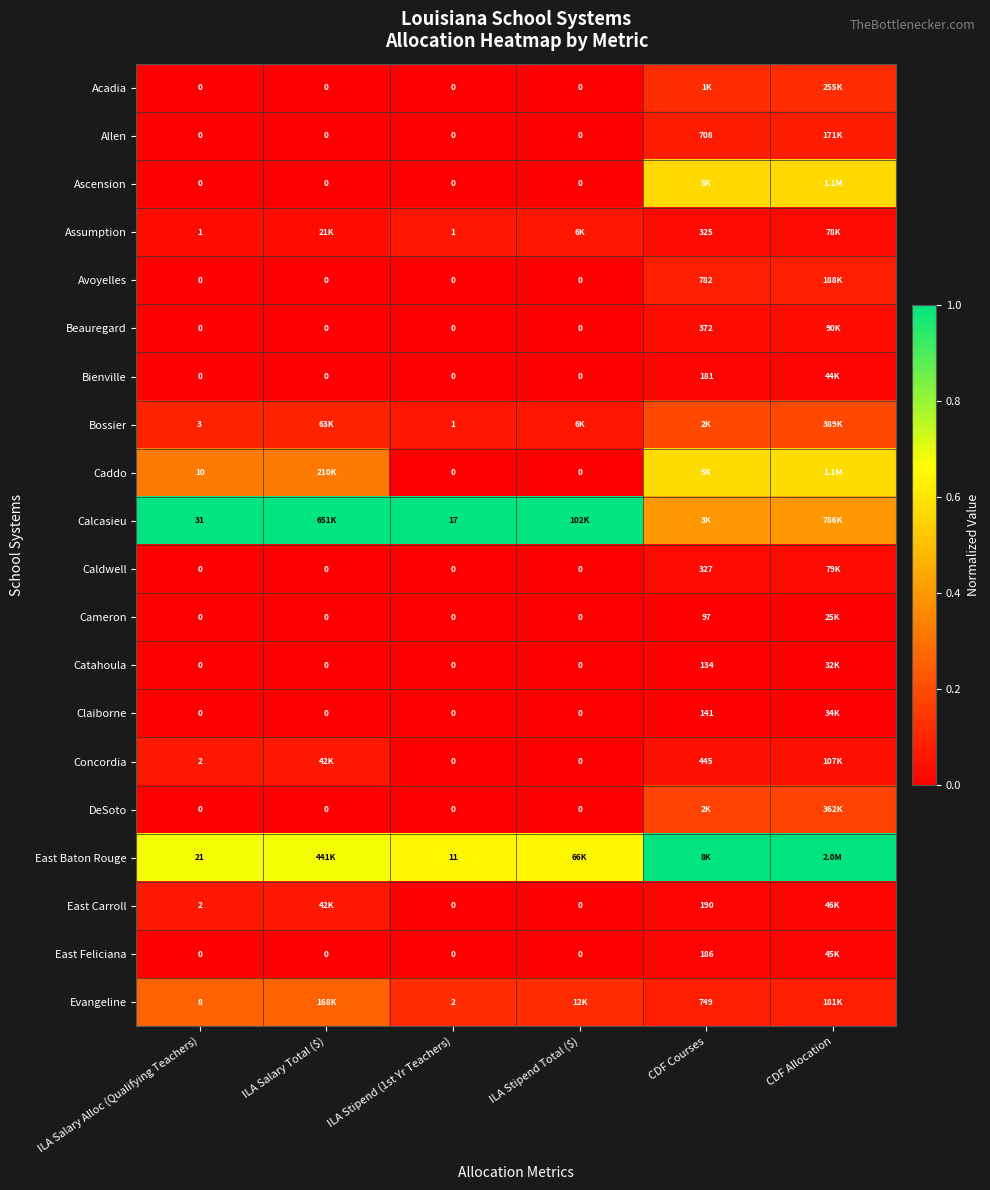

At which label is Ascension closest to 0?

ILA Salary Alloc (Qualifying Teachers)